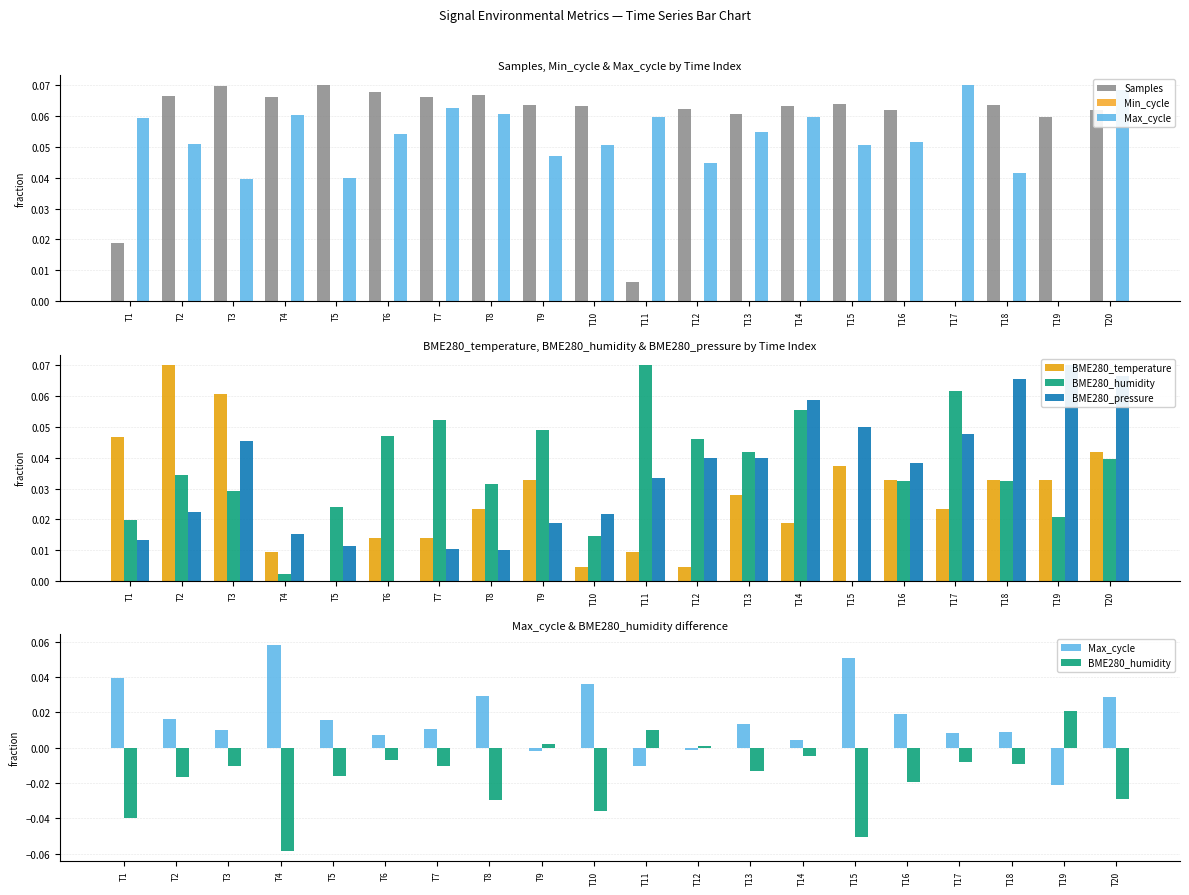

Reading left to right, transcribe all the data shown in this chart.

Samples: 0.0	0.1	0.1	0.1	0.1	0.1	0.1	0.1	0.1	0.1	0.0	0.1	0.1	0.1	0.1	0.1	0.0	0.1	0.1	0.1
Min_cycle: 0.0	0.0	0.0	0.0	0.0	0.0	0.0	0.0	0.0	0.0	0.0	0.0	0.0	0.0	0.0	0.0	0.0	0.0	0.0	0.0
Max_cycle: 0.0	0.0	0.0	0.1	0.0	0.0	0.0	0.0	-0.0	0.0	-0.0	-0.0	0.0	0.0	0.1	0.0	0.0	0.0	-0.0	0.0
BME280_temperature: 0.0	0.1	0.1	0.0	0.0	0.0	0.0	0.0	0.0	0.0	0.0	0.0	0.0	0.0	0.0	0.0	0.0	0.0	0.0	0.0
BME280_humidity: -0.0	-0.0	-0.0	-0.1	-0.0	-0.0	-0.0	-0.0	0.0	-0.0	0.0	0.0	-0.0	-0.0	-0.1	-0.0	-0.0	-0.0	0.0	-0.0
BME280_pressure: 0.0	0.0	0.0	0.0	0.0	0.0	0.0	0.0	0.0	0.0	0.0	0.0	0.0	0.1	0.1	0.0	0.0	0.1	0.1	0.1